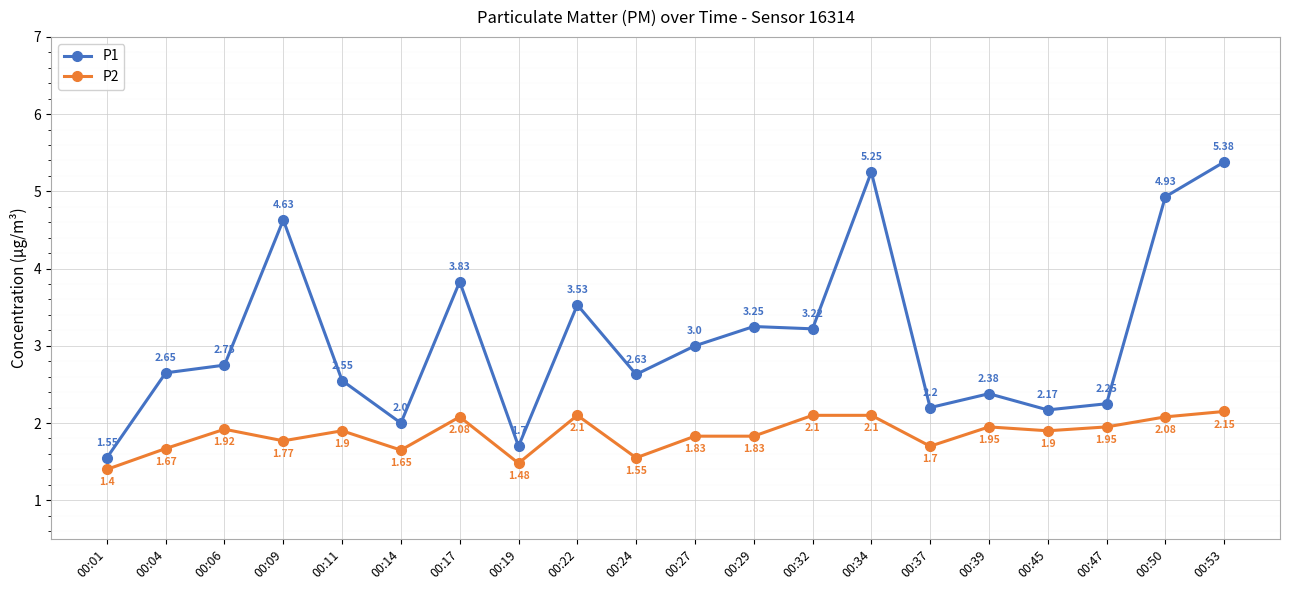

True or false: P1 and P2 cross at least once.

False